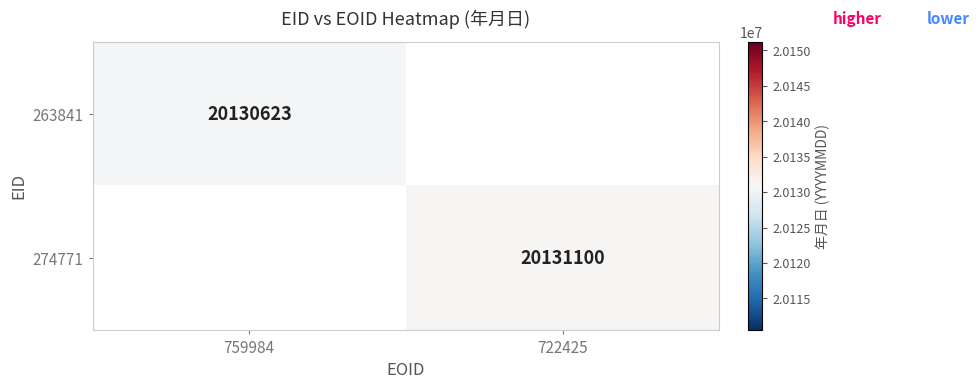

The 274771 series shows 20131100 at 722425. True or false?

True